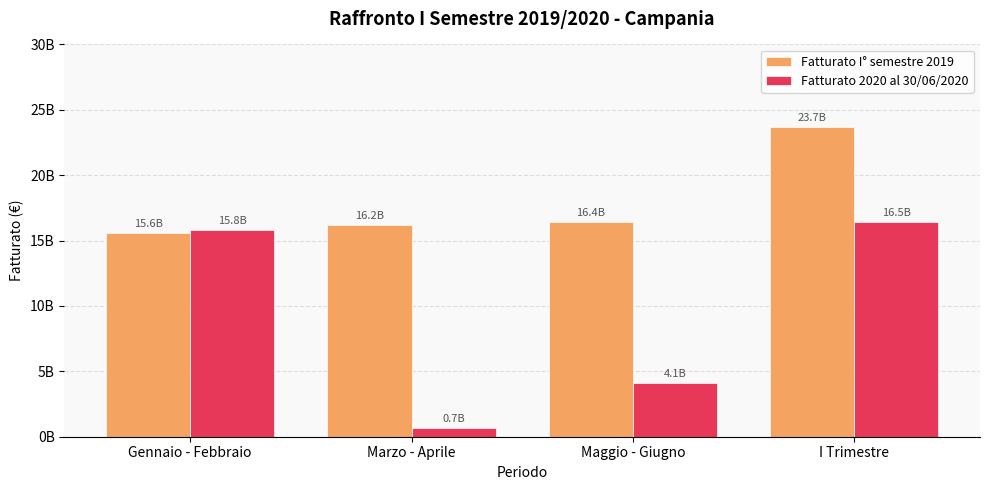

At which category is the sum across all series the highest?

I Trimestre